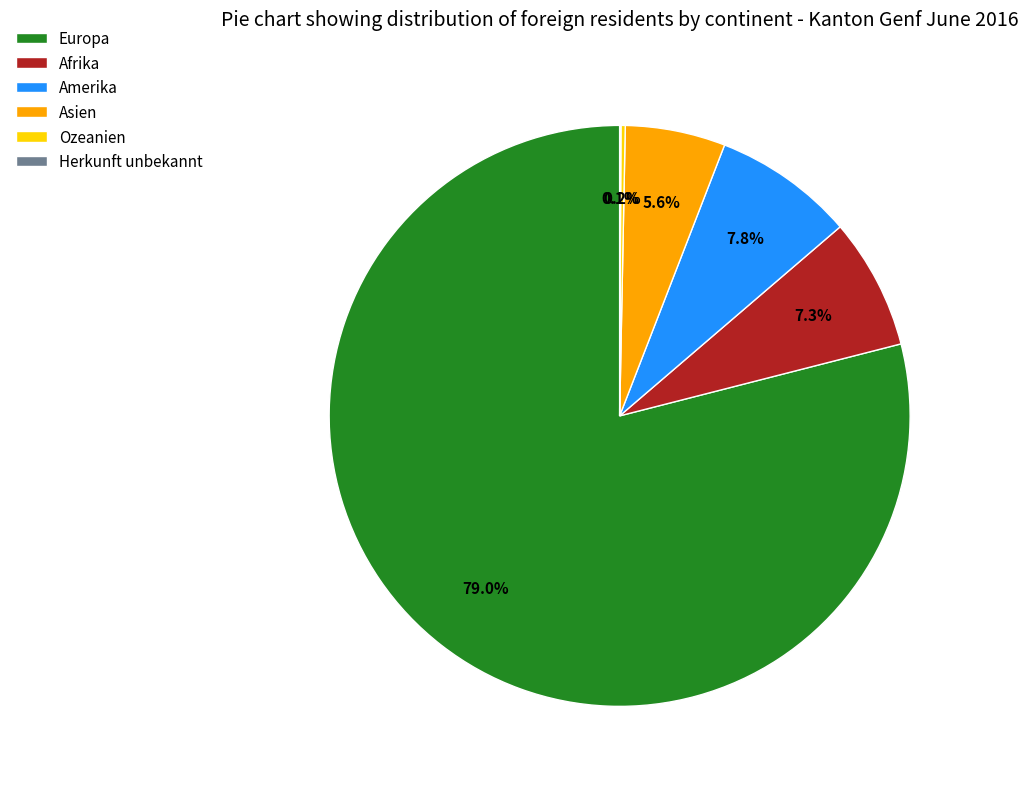

Combined, do Asien and Amerika account for over 50%?

No